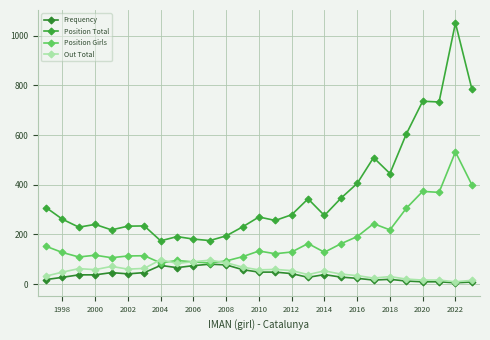

Which series has the largest range (max minus min)?

Position Total